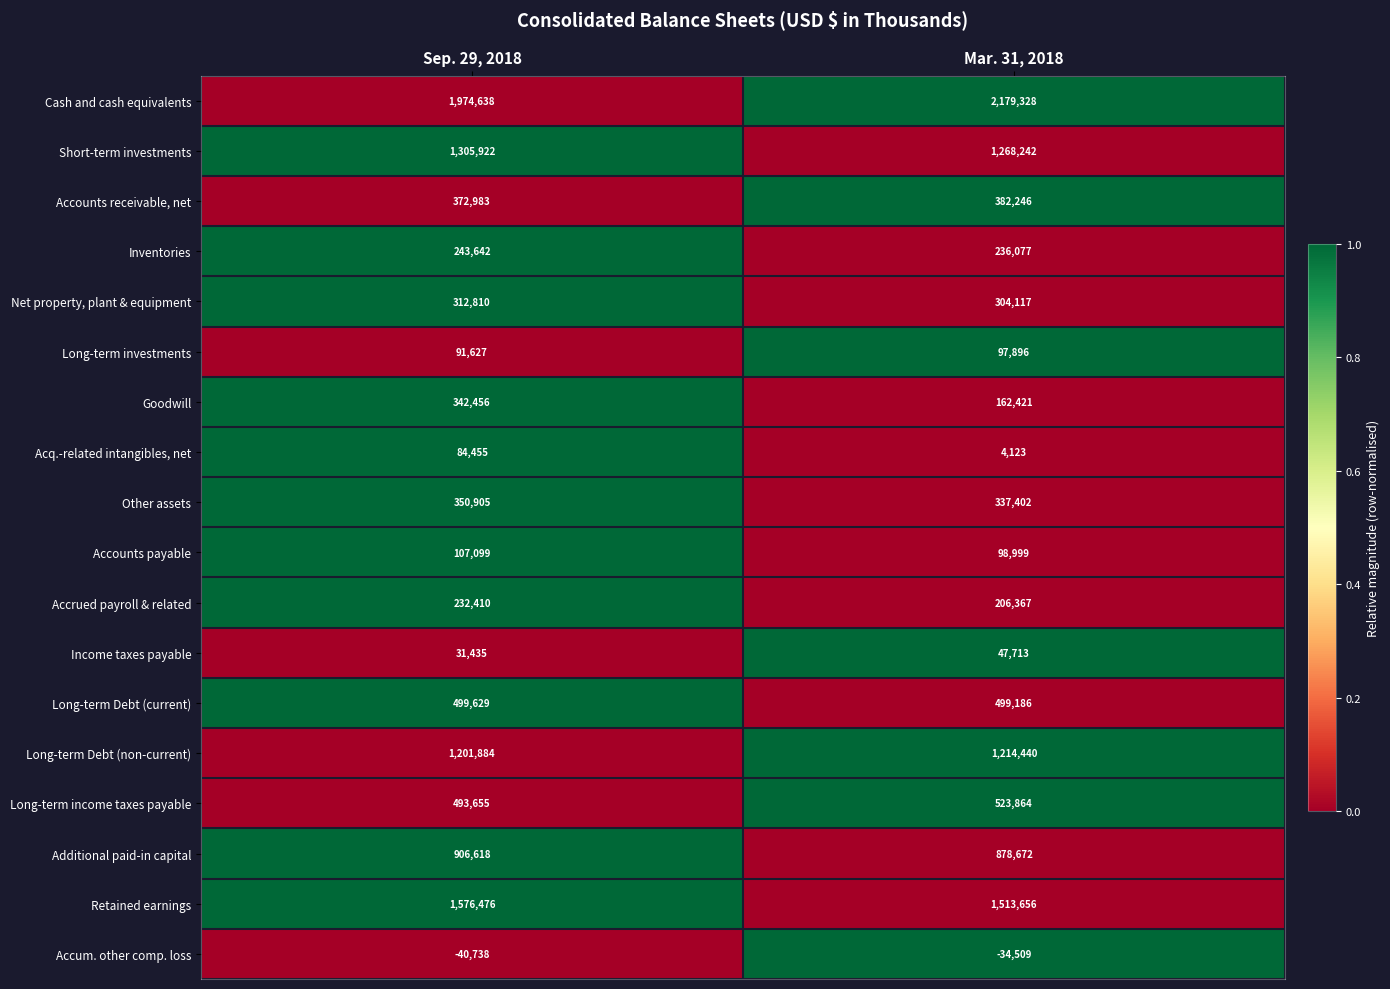

The value of Retained earnings at Mar. 31, 2018 is 672736. True or false?

False